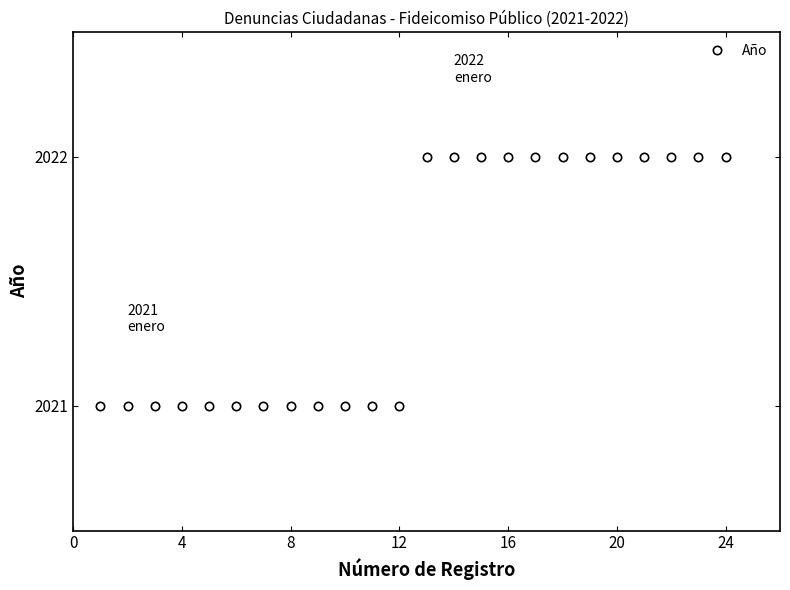

What is the sum of all values?

48516